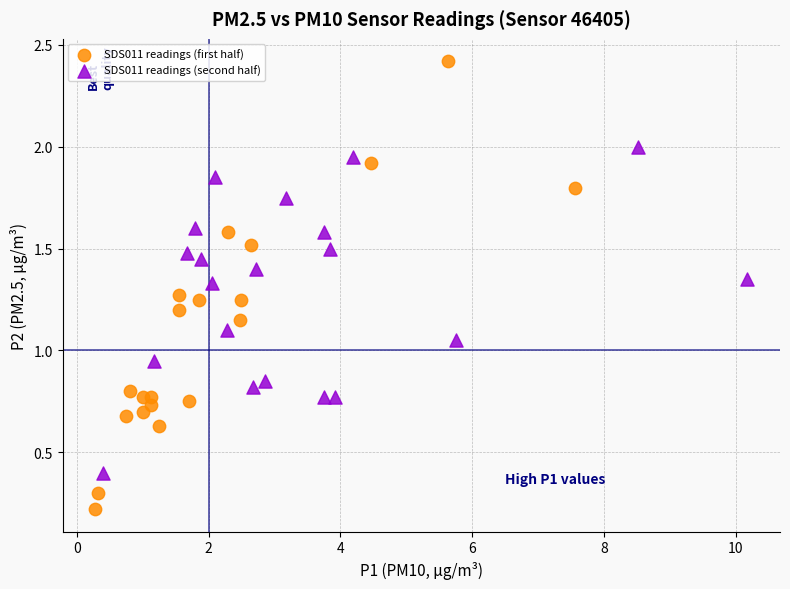

Which series reaches the minimum Y coordinate?

SDS011 readings (first half)